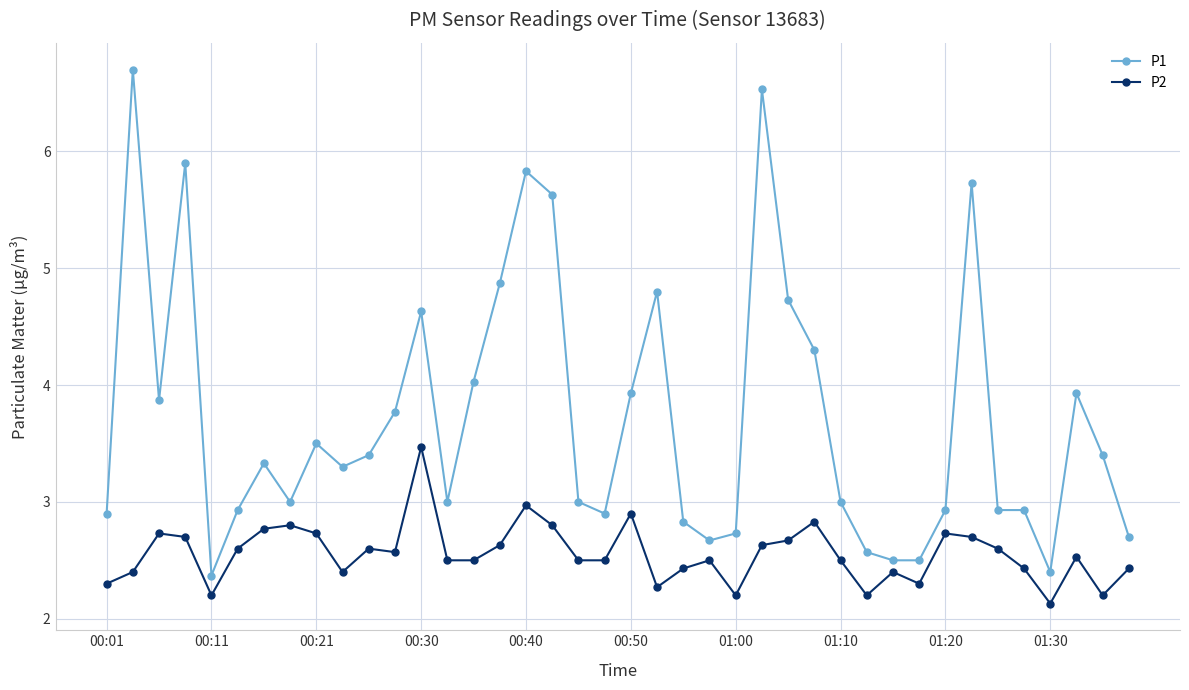

True or false: P1 has more than 2 interior local peaks.

True